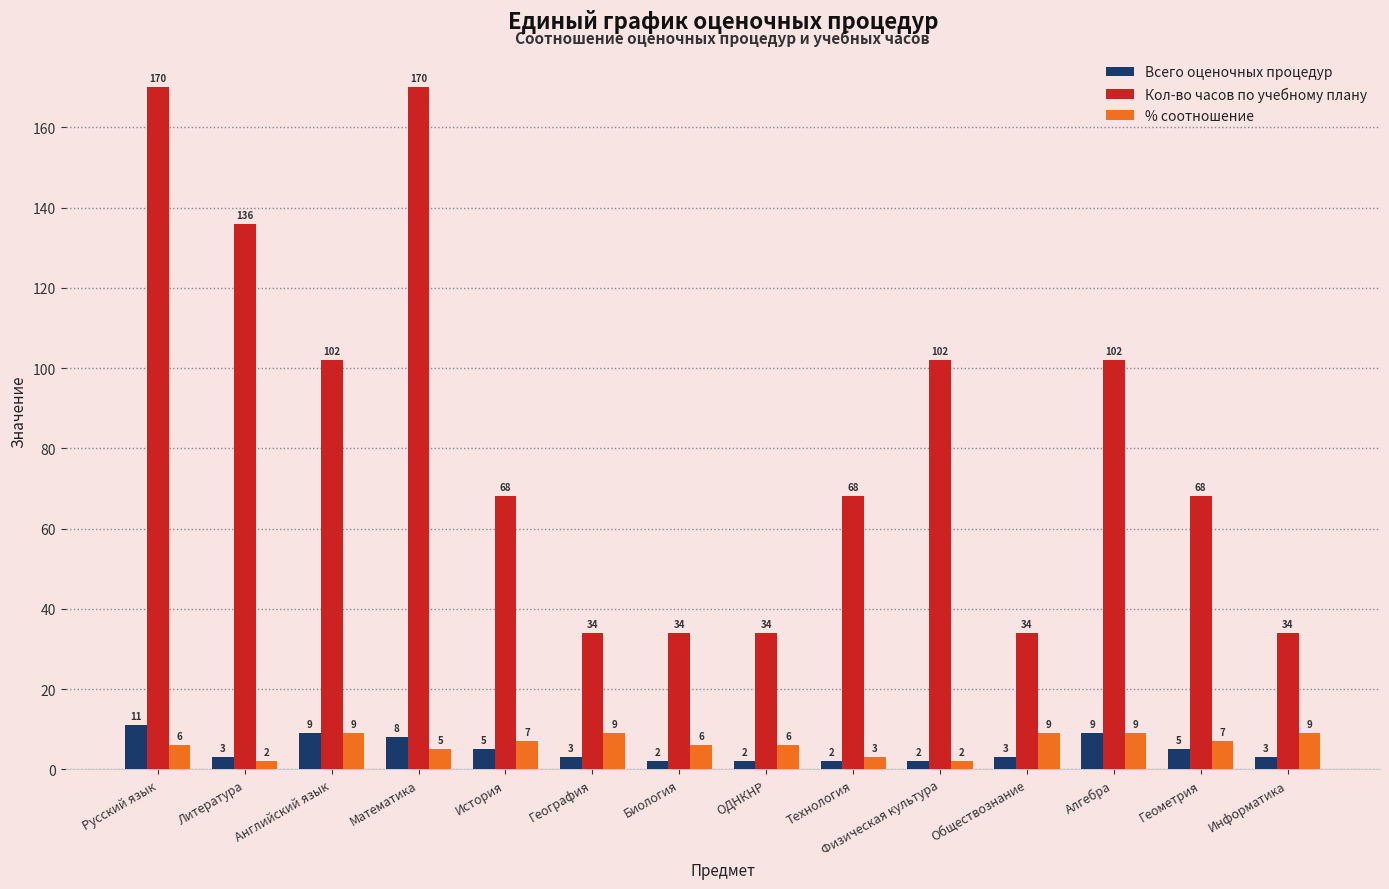

What is the minimum value shown in the chart?

2